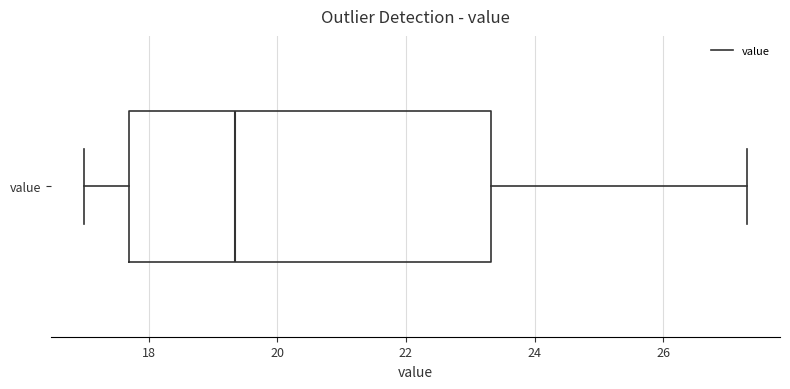

Read this box plot against the x-axis: the position of the median line, the range covered by the box, and the ends of both whiskers. The values are not printed on the chart, so give them approximately, as read against the axis.

median 19.4, box 17.8 to 23.4, whiskers 17.0 to 27.4